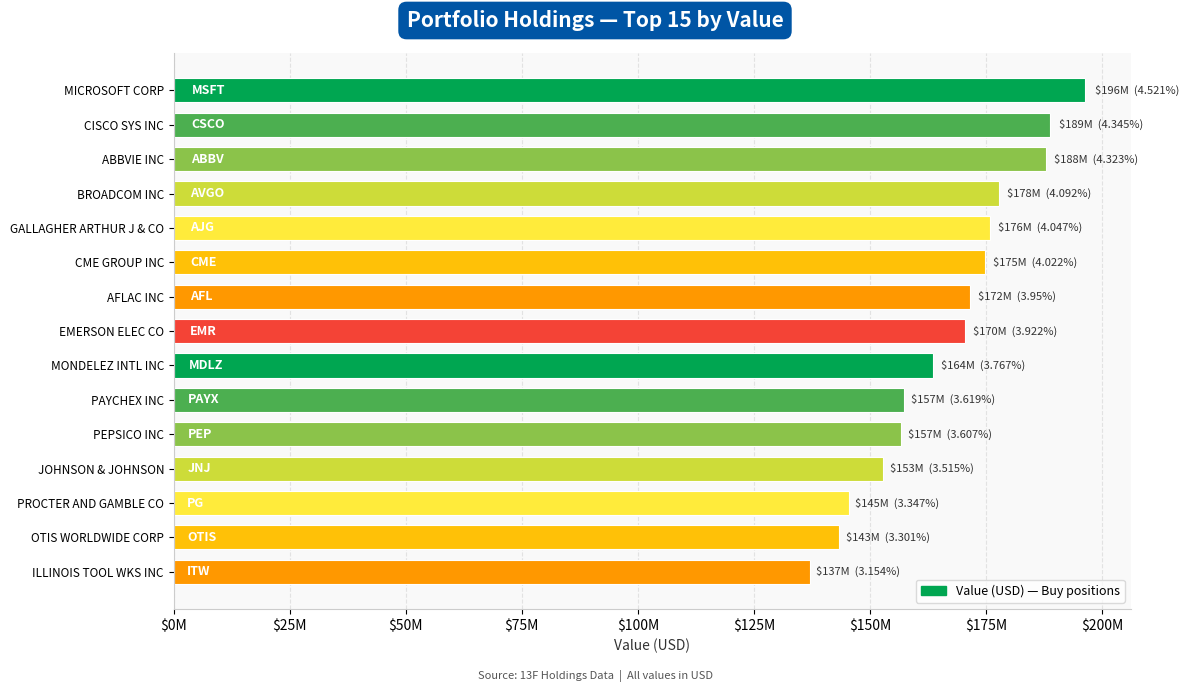

Which label corresponds to the largest value in the chart?

MICROSOFT CORP